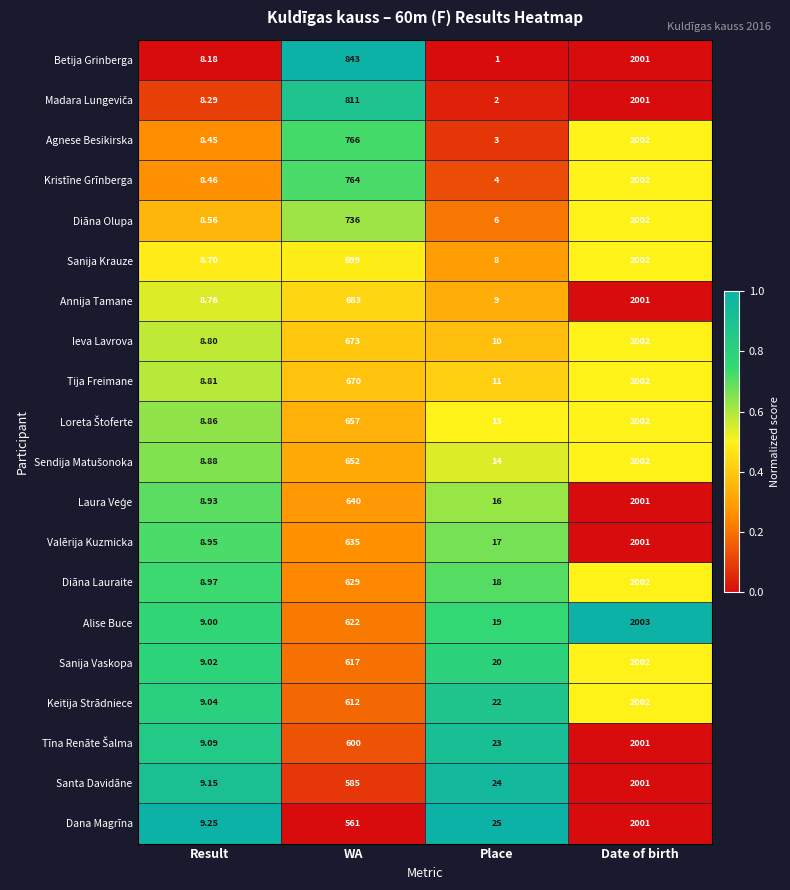

Which series changed the most between Place and Date of birth?

Betija Grinberga